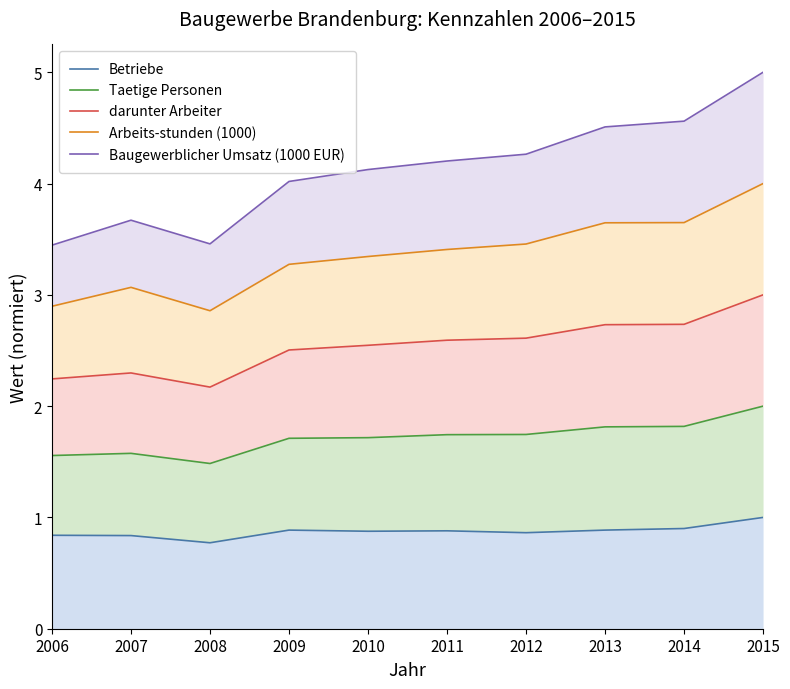

True or false: Arbeits-stunden (1000) and Baugewerblicher Umsatz (1000 EUR) intersect in this chart.

False